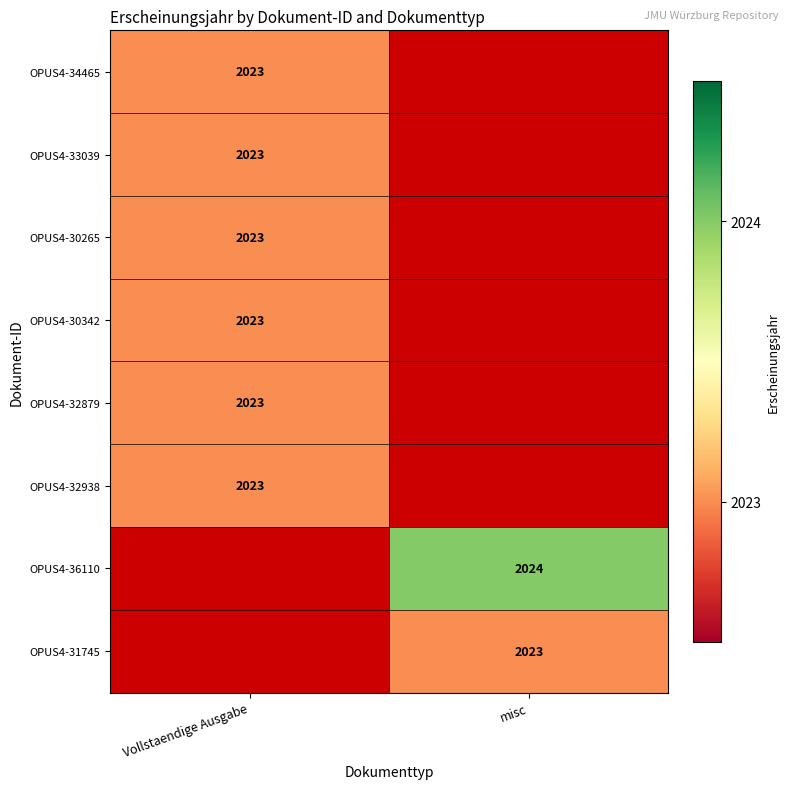

The value of OPUS4-34465 at Vollstaendige Ausgabe is 2023. True or false?

True